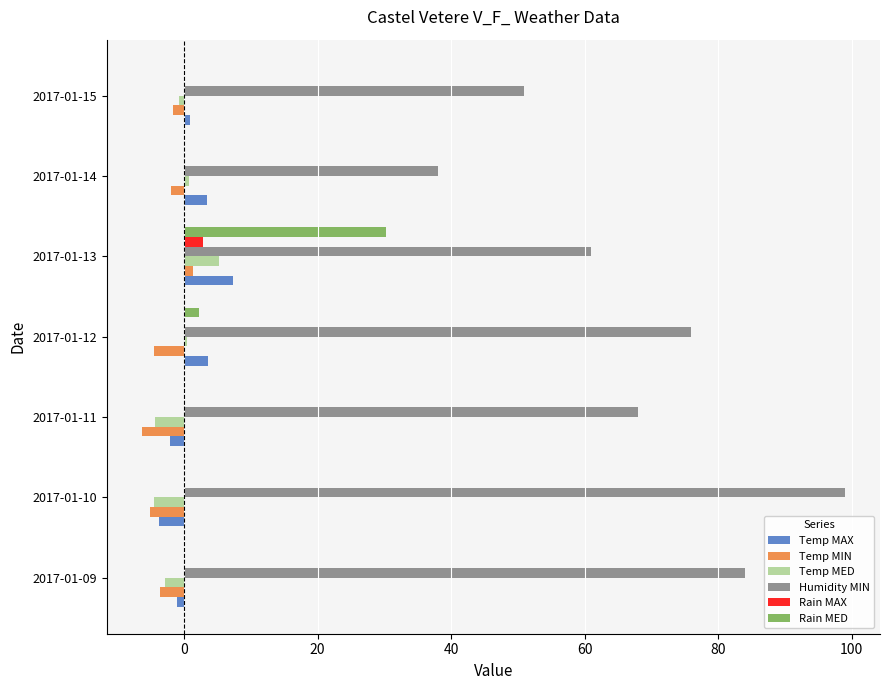

Count the number of data series in this chart.

6